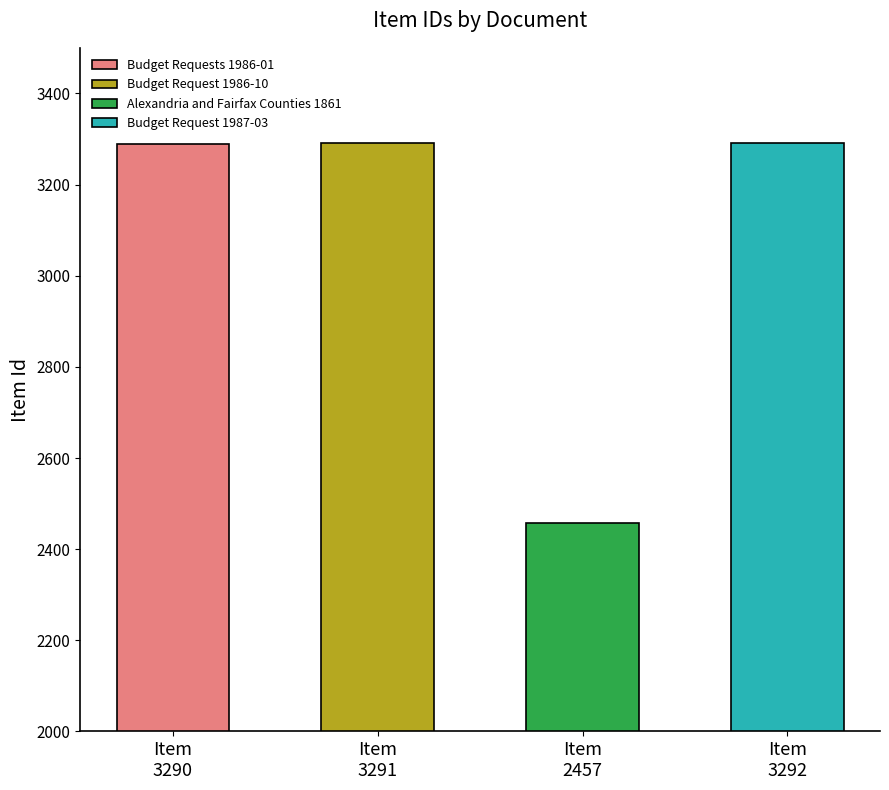

Reading right to left, what are all the values shown in this chart?

3292	2457	3291	3290